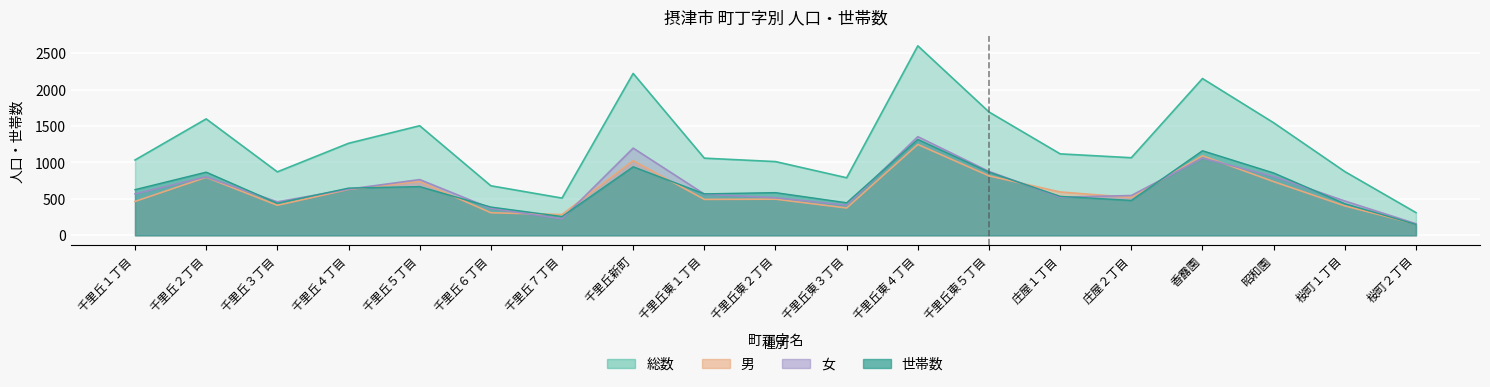

What is the approximate value of 世帯数 at 桜町２丁目, to the nearest 100?

100